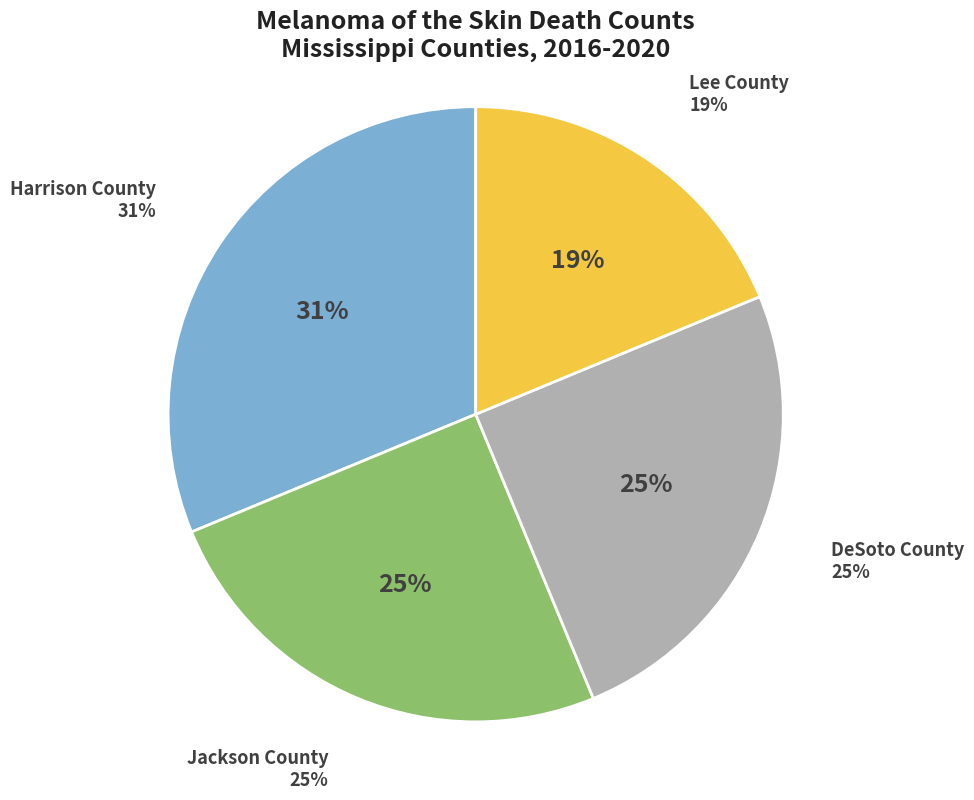

Does Lee County represent more than half of the total?

No